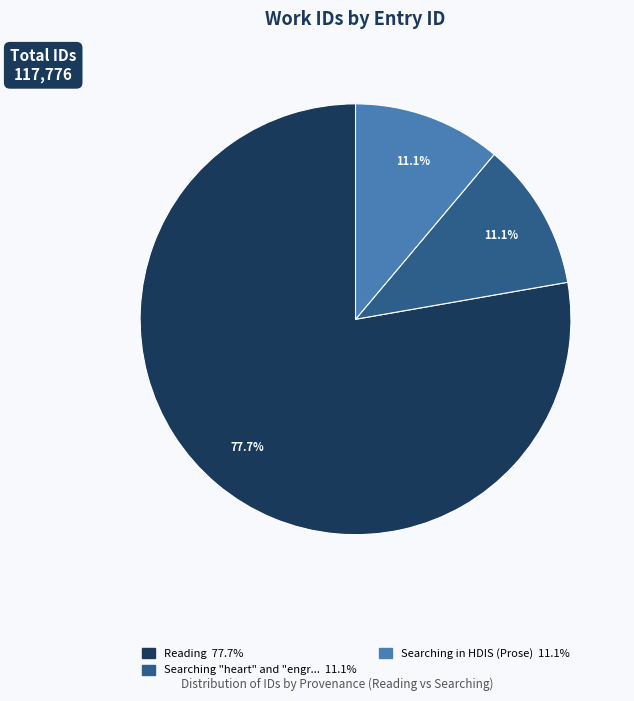

To the nearest percent, what is the average slice percentage?

33%